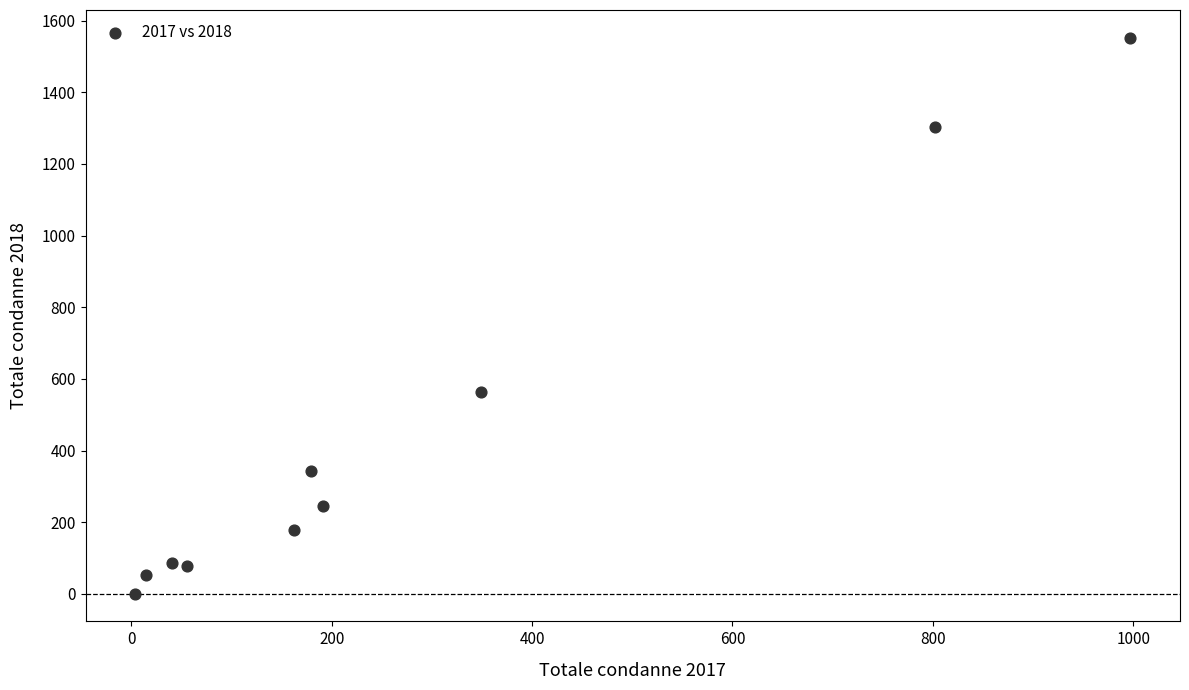

What is the range of X values (max minus min)?

993